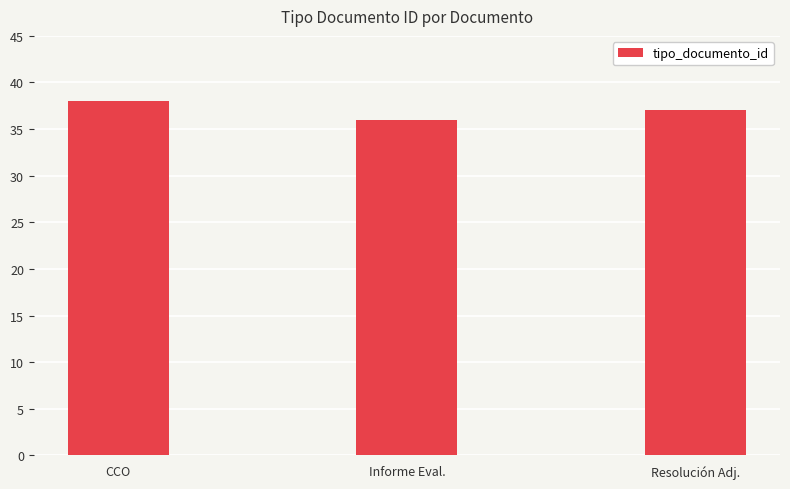

Count the values in the range 36 to 38.

3